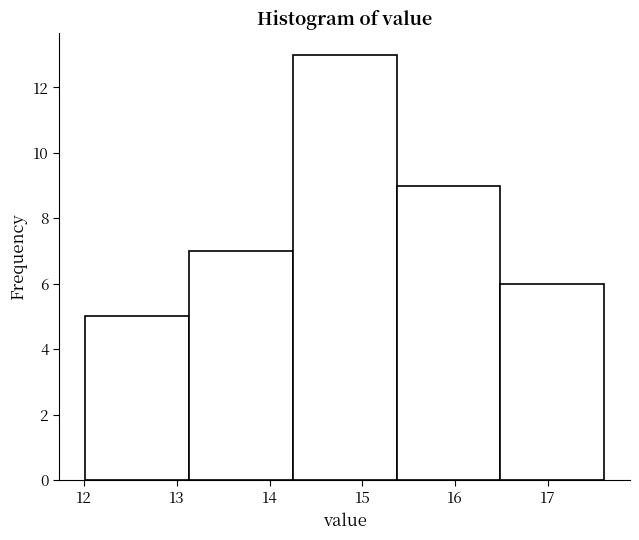

Over which range of the x-axis is the bar tallest?

14.2 to 15.4